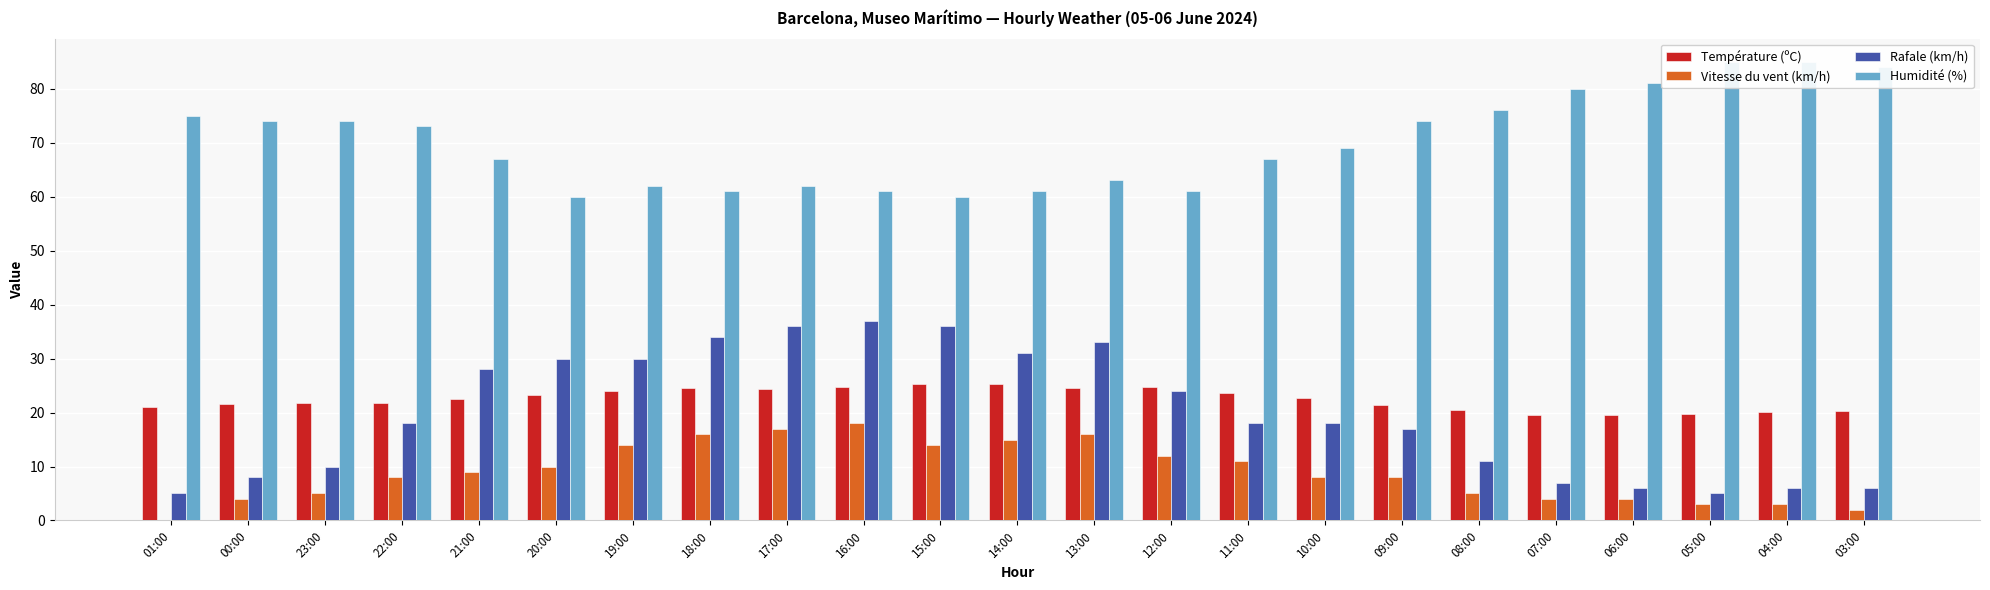

Rank the categories by Rafale (km/h) value from lowest to highest.

01:00, 05:00, 06:00, 04:00, 03:00, 07:00, 00:00, 23:00, 08:00, 09:00, 22:00, 11:00, 10:00, 12:00, 21:00, 20:00, 19:00, 14:00, 13:00, 18:00, 17:00, 15:00, 16:00